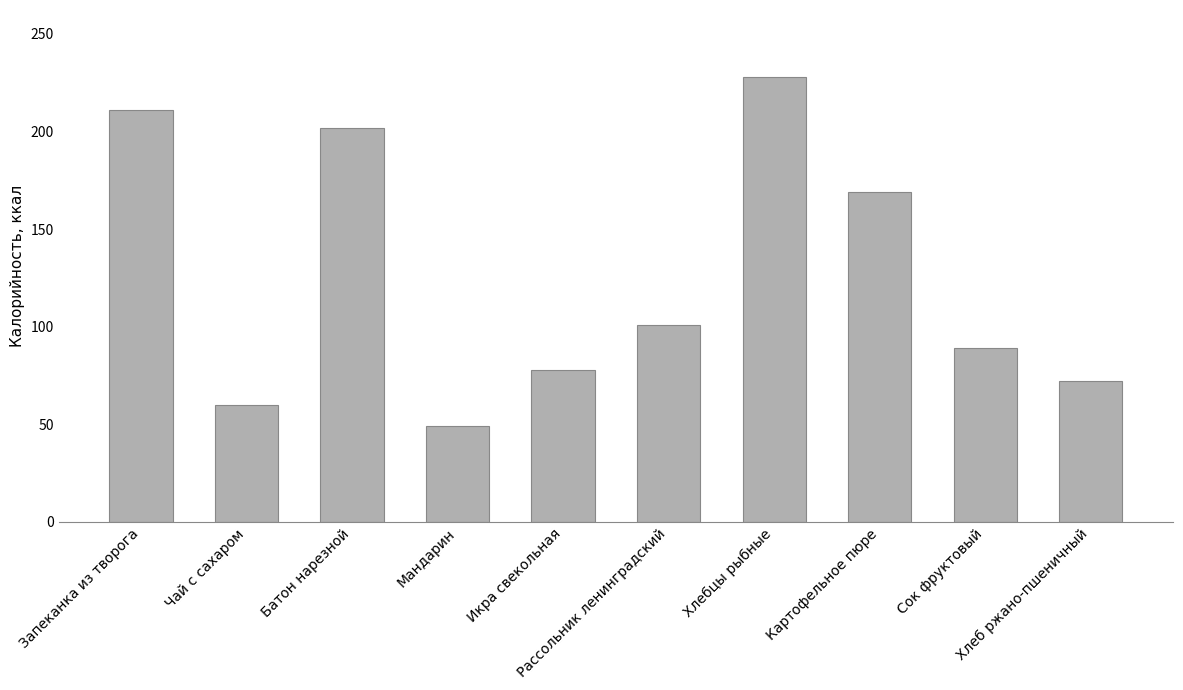

Reading left to right, extract all data points from this chart.

Запеканка из творога=211	Чай с сахаром=60	Батон нарезной=202	Мандарин=49	Икра свекольная=78	Рассольник ленинградский=101	Хлебцы рыбные=228	Картофельное пюре=169	Сок фруктовый=89	Хлеб ржано-пшеничный=72